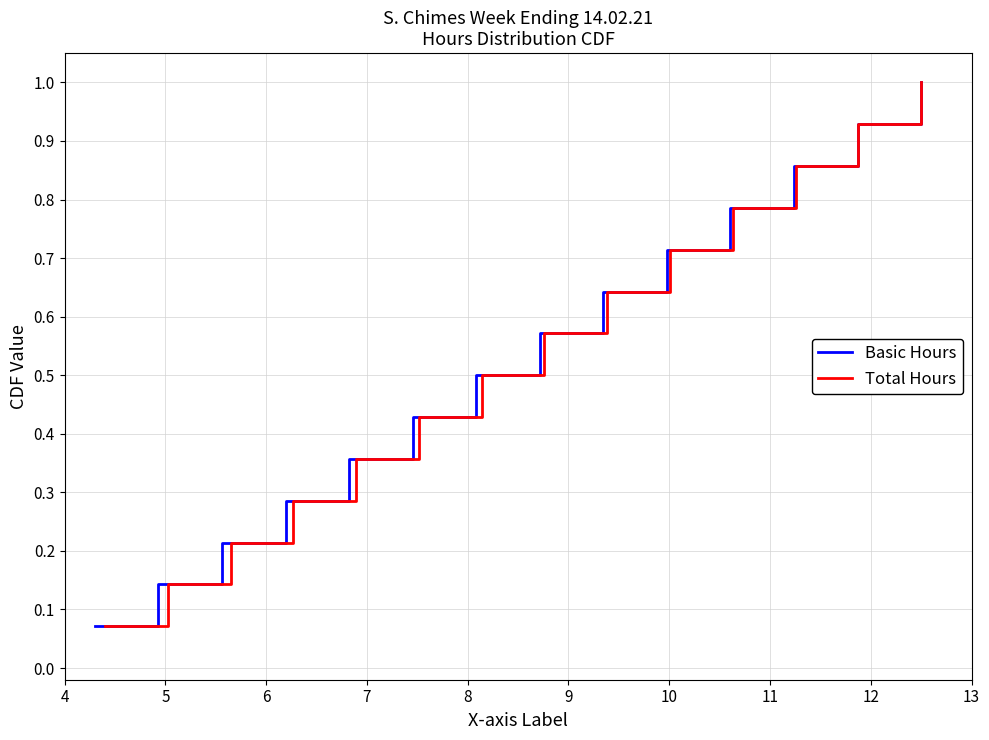

At how many categories does at least one series exceed 0?

14